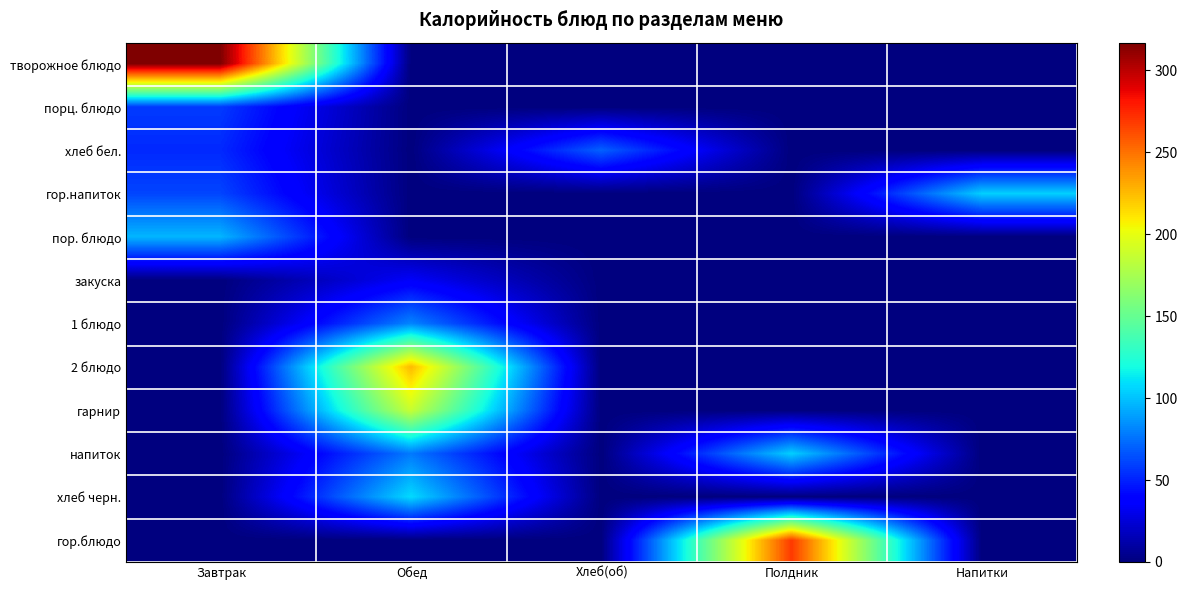

Reading right to left, transcribe all the data shown in this chart.

творожное блюдо: Напитки=0.0	Полдник=0.0	Хлеб(об)=0.0	Обед=0.0	Завтрак=316.8
порц. блюдо: Напитки=0.0	Полдник=0.0	Хлеб(об)=0.0	Обед=0.0	Завтрак=58.2
хлеб бел.: Напитки=0.0	Полдник=0.0	Хлеб(об)=70.3	Обед=0.0	Завтрак=52.3
гор.напиток: Напитки=104.4	Полдник=0.0	Хлеб(об)=0.0	Обед=0.0	Завтрак=61.2
пор. блюдо: Напитки=0.0	Полдник=0.0	Хлеб(об)=0.0	Обед=0.0	Завтрак=96.4
закуска: Напитки=0.0	Полдник=0.0	Хлеб(об)=0.0	Обед=34.5	Завтрак=0.0
1 блюдо: Напитки=0.0	Полдник=0.0	Хлеб(об)=0.0	Обед=81.4	Завтрак=0.0
2 блюдо: Напитки=0.0	Полдник=0.0	Хлеб(об)=0.0	Обед=225.8	Завтрак=0.0
гарнир: Напитки=0.0	Полдник=0.0	Хлеб(об)=0.0	Обед=187.6	Завтрак=0.0
напиток: Напитки=0.0	Полдник=104.4	Хлеб(об)=0.0	Обед=77.6	Завтрак=0.0
хлеб черн.: Напитки=0.0	Полдник=0.0	Хлеб(об)=0.0	Обед=108.0	Завтрак=0.0
гор.блюдо: Напитки=0.0	Полдник=268.7	Хлеб(об)=0.0	Обед=0.0	Завтрак=0.0